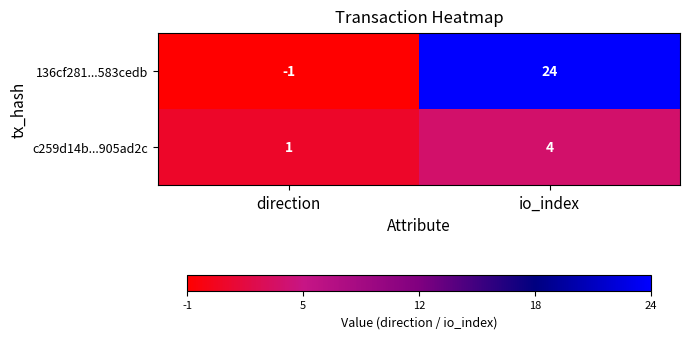

Which series has the widest spread of values?

136cf281...583cedb